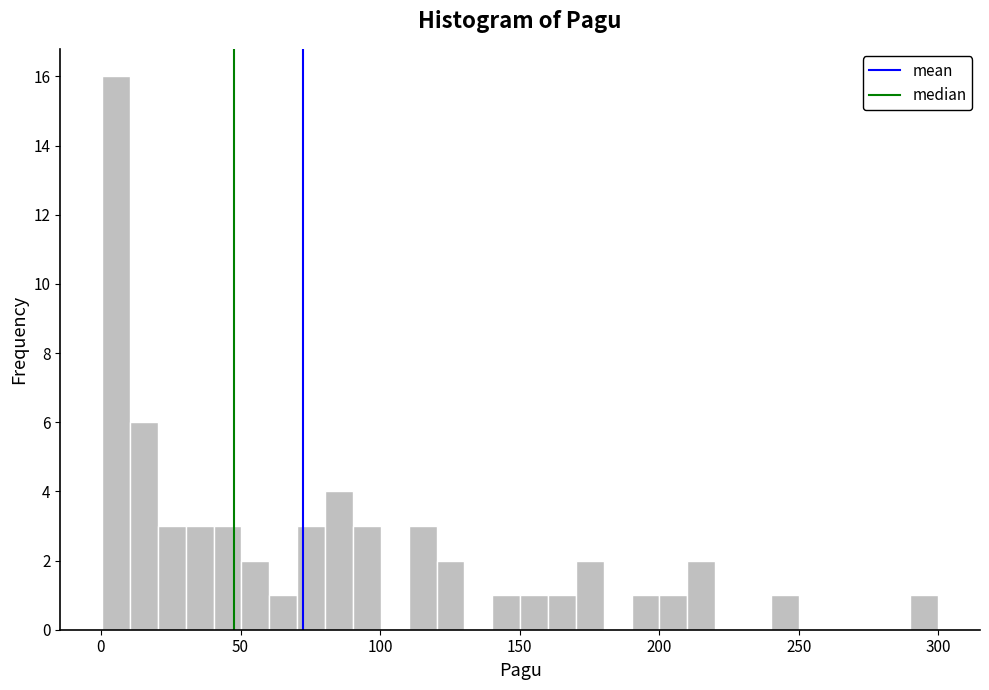

Read against the x-axis, roughly where is the centre of the tallest bar?

5